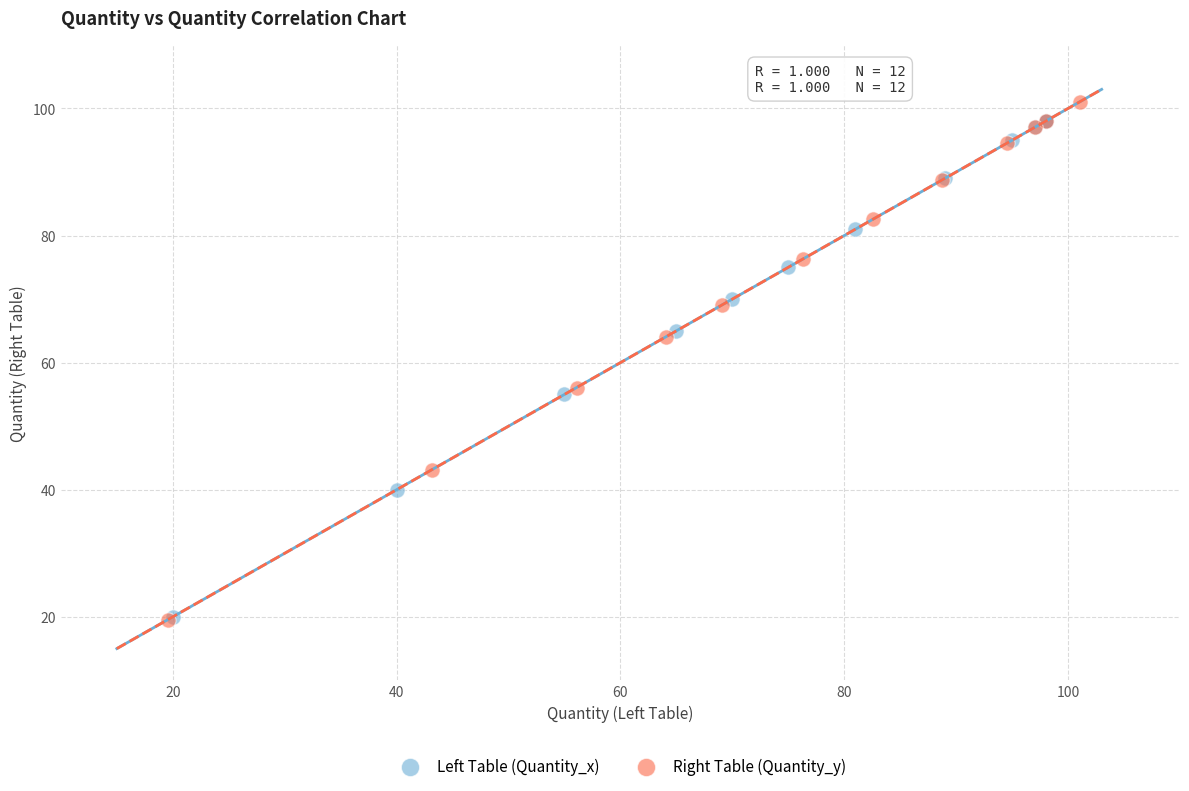

Which series reaches the maximum Y coordinate?

Right Table (Quantity_y)